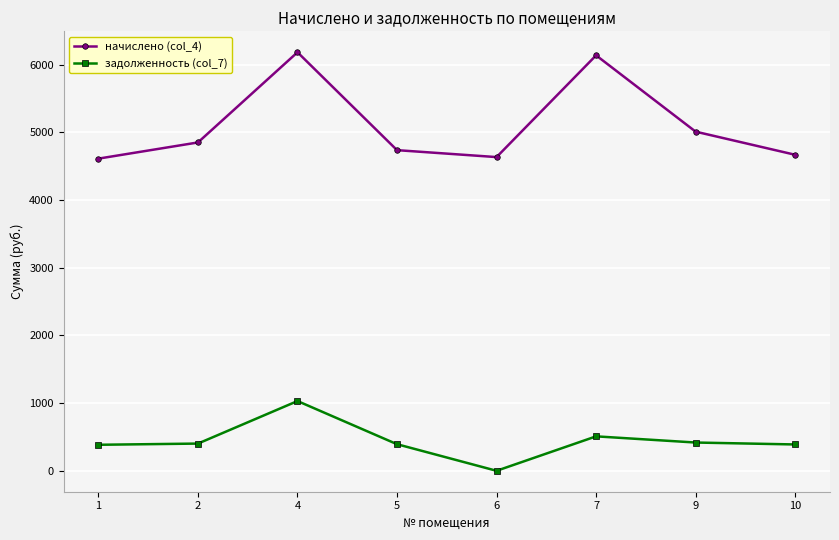

True or false: задолженность (col_7) and начислено (col_4) intersect in this chart.

False